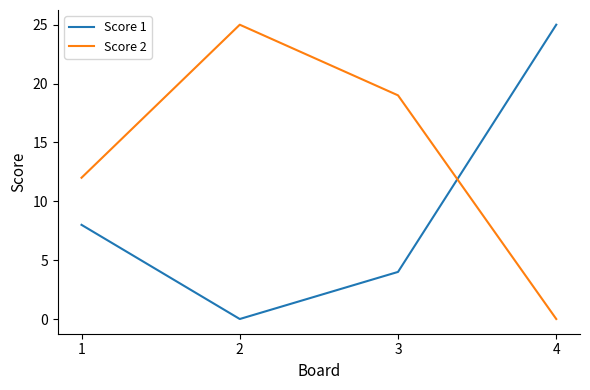

What is the maximum value shown in the chart?

25